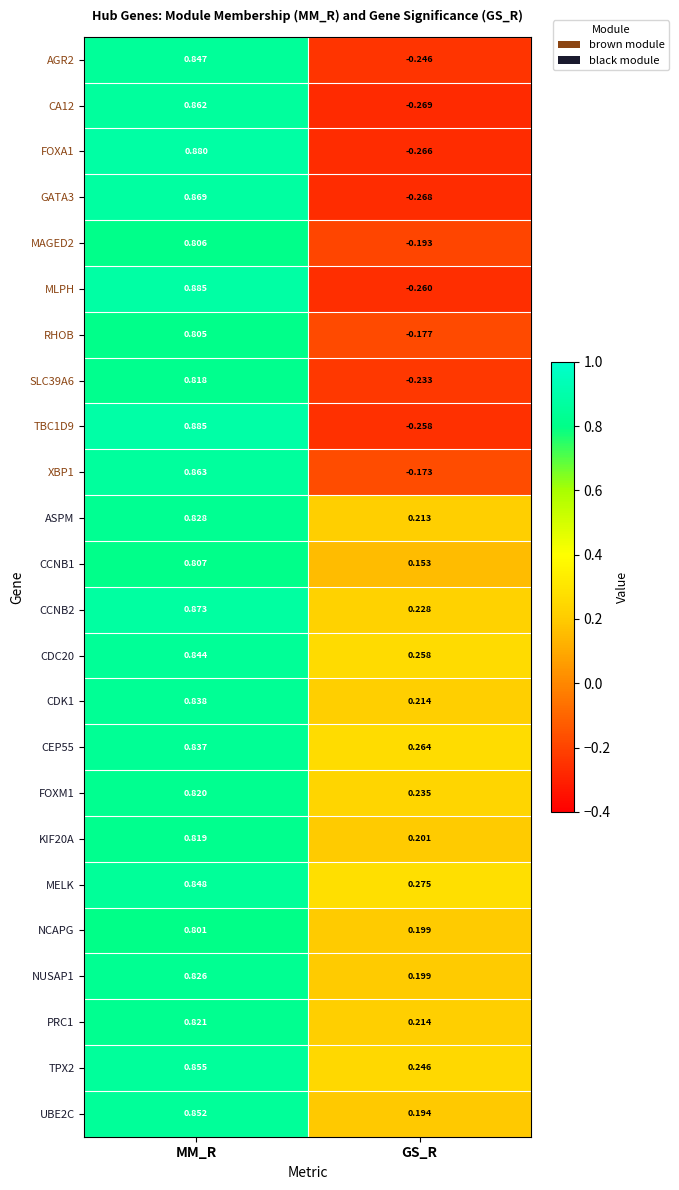

How many negative values does the TBC1D9 series have?

1